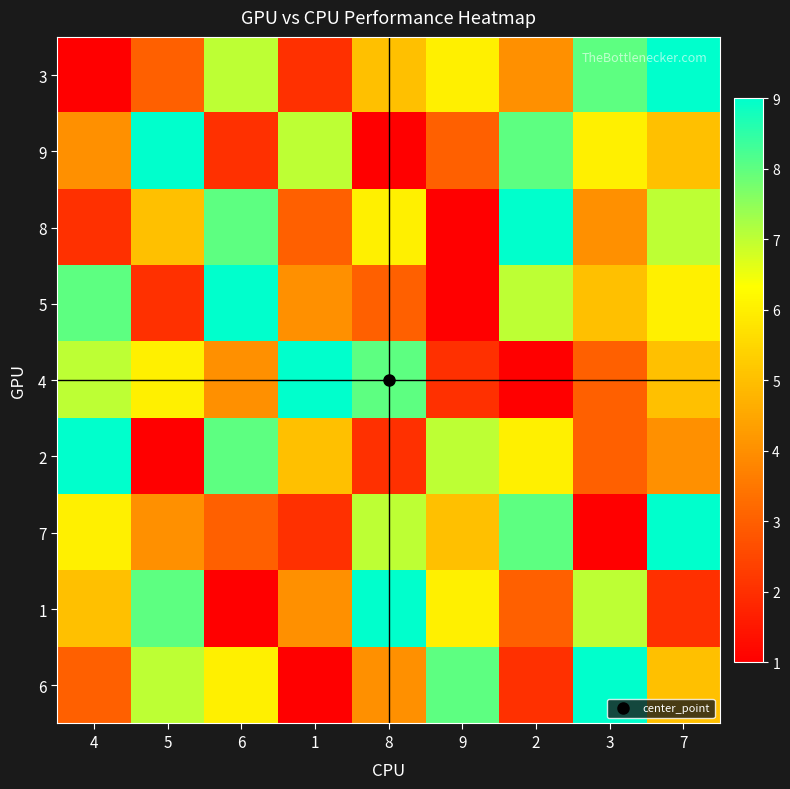

Reading left to right, extract all data points from this chart.

3: 4=1	5=3	6=7	1=2	8=5	9=6	2=4	3=8	7=9
9: 4=4	5=9	6=2	1=7	8=1	9=3	2=8	3=6	7=5
8: 4=2	5=5	6=8	1=3	8=6	9=1	2=9	3=4	7=7
5: 4=8	5=2	6=9	1=4	8=3	9=1	2=7	3=5	7=6
4: 4=7	5=6	6=4	1=9	8=8	9=2	2=1	3=3	7=5
2: 4=9	5=1	6=8	1=5	8=2	9=7	2=6	3=3	7=4
7: 4=6	5=4	6=3	1=2	8=7	9=5	2=8	3=1	7=9
1: 4=5	5=8	6=1	1=4	8=9	9=6	2=3	3=7	7=2
6: 4=3	5=7	6=6	1=1	8=4	9=8	2=2	3=9	7=5